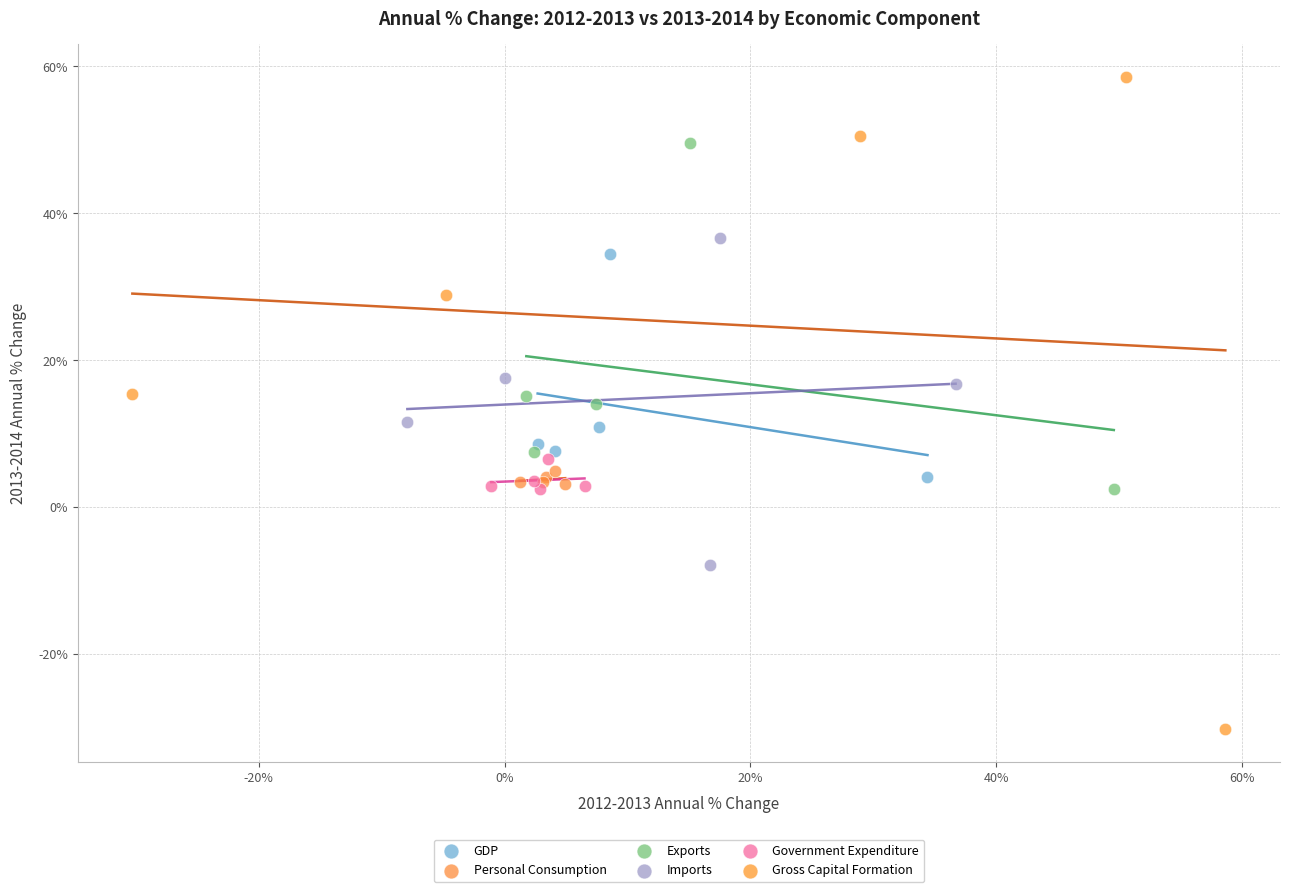

Which series contains the lowest Y value?

Gross Capital Formation